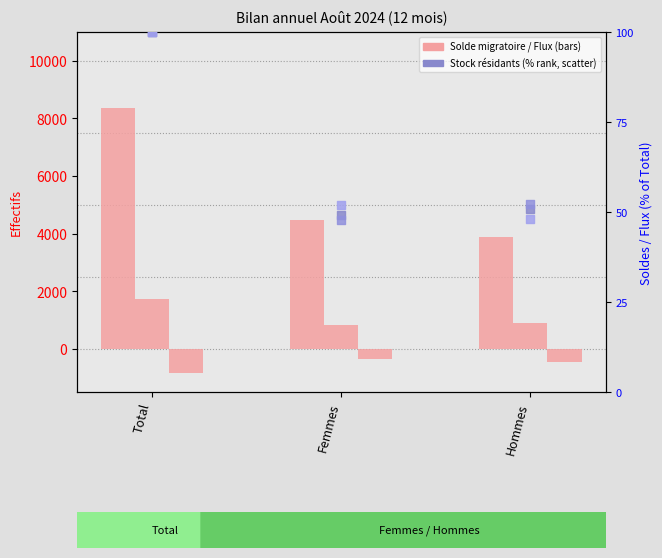

Which series has the largest total across all categories?

Solde migratoire